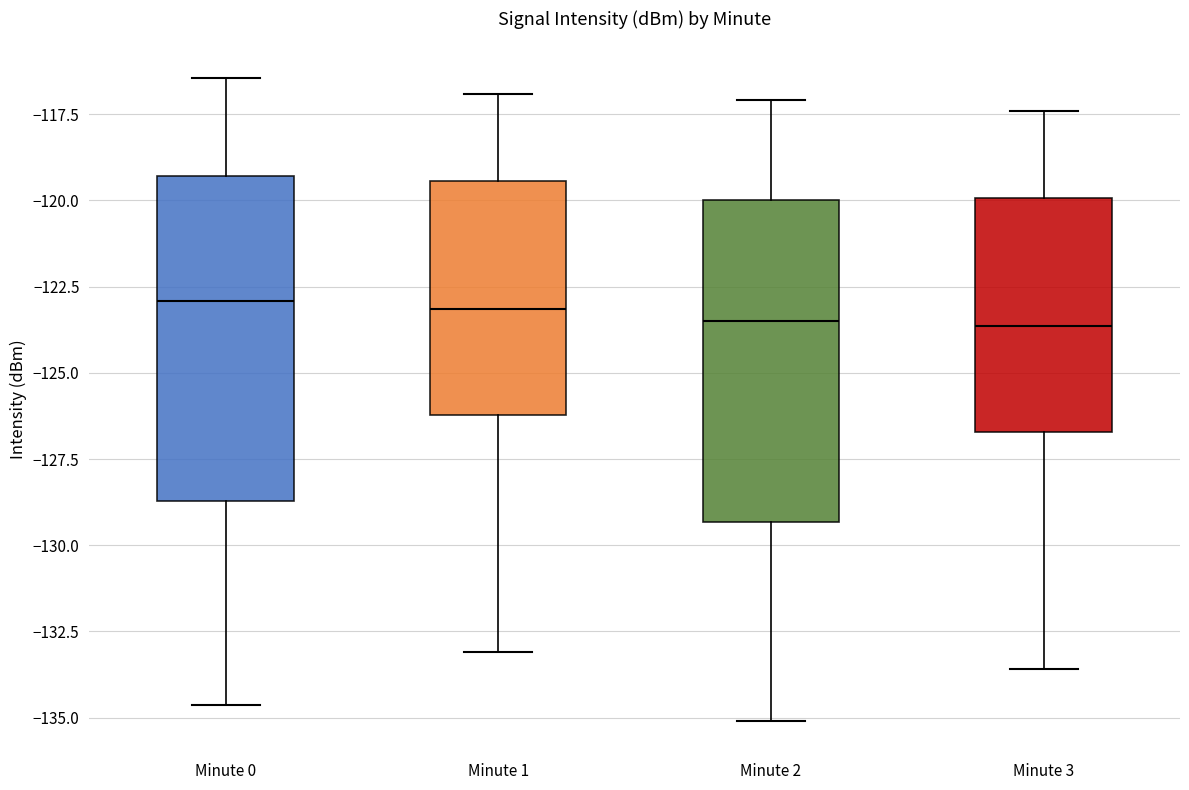

Where is the lower edge of the box for Minute 1 on the y-axis? The values are not printed on the chart, so give them approximately, as read against the axis.

-126.0